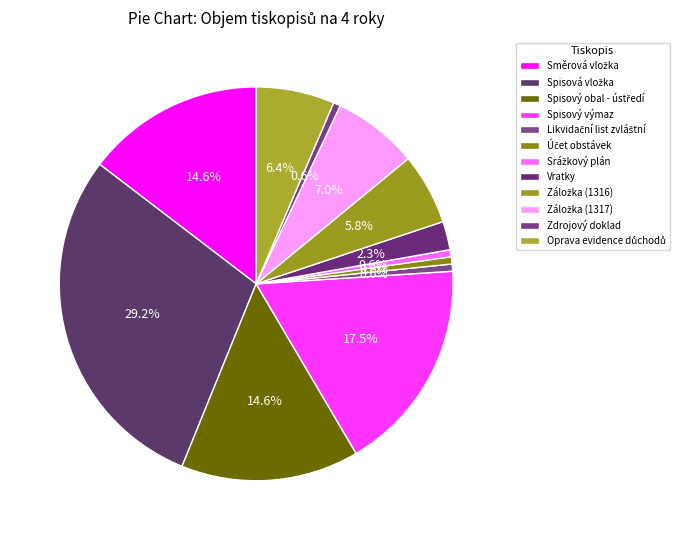

Is it true that Záložka (1316) is 6% of the pie?

True